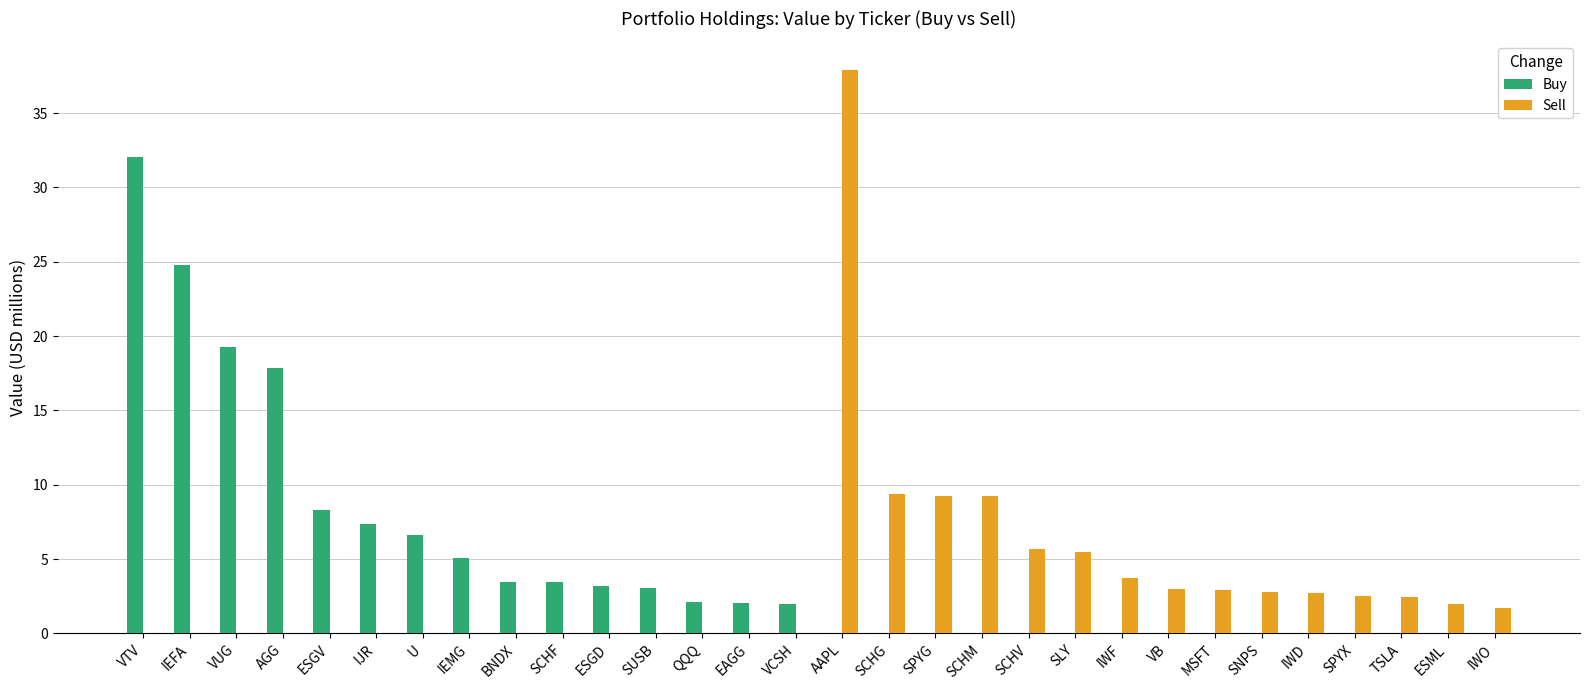

How many distinct data groups are displayed?

2